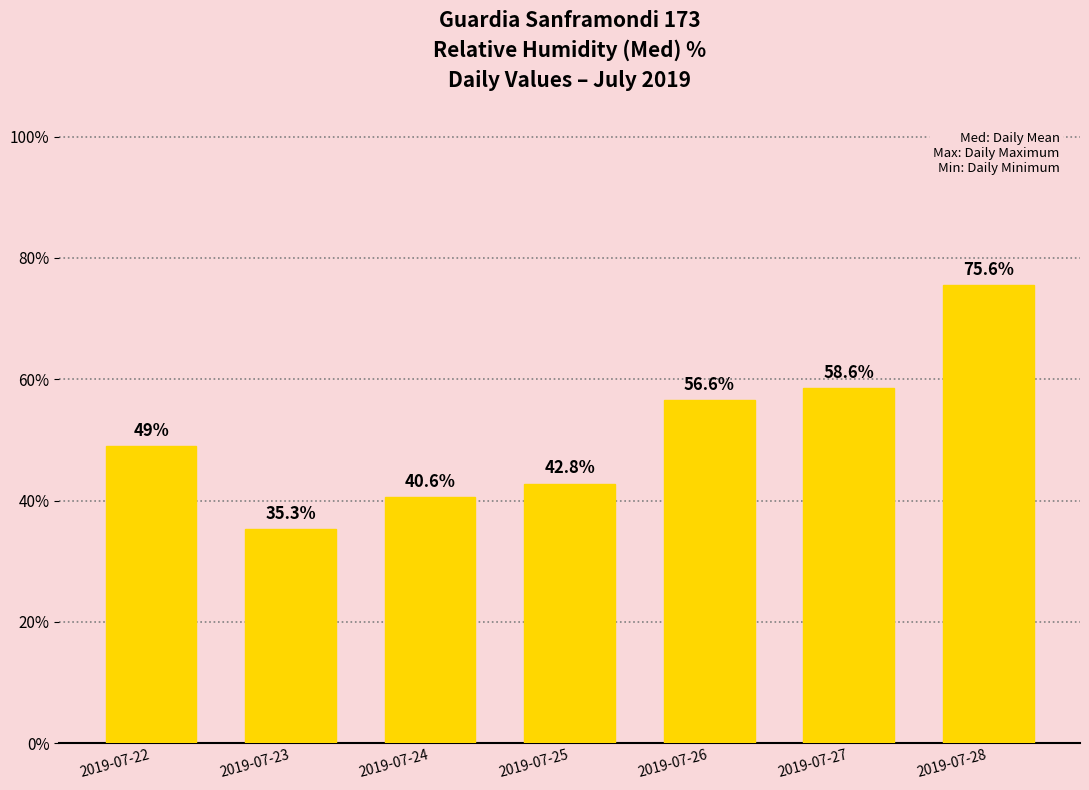

Read the value at 2019-07-28.

75.6